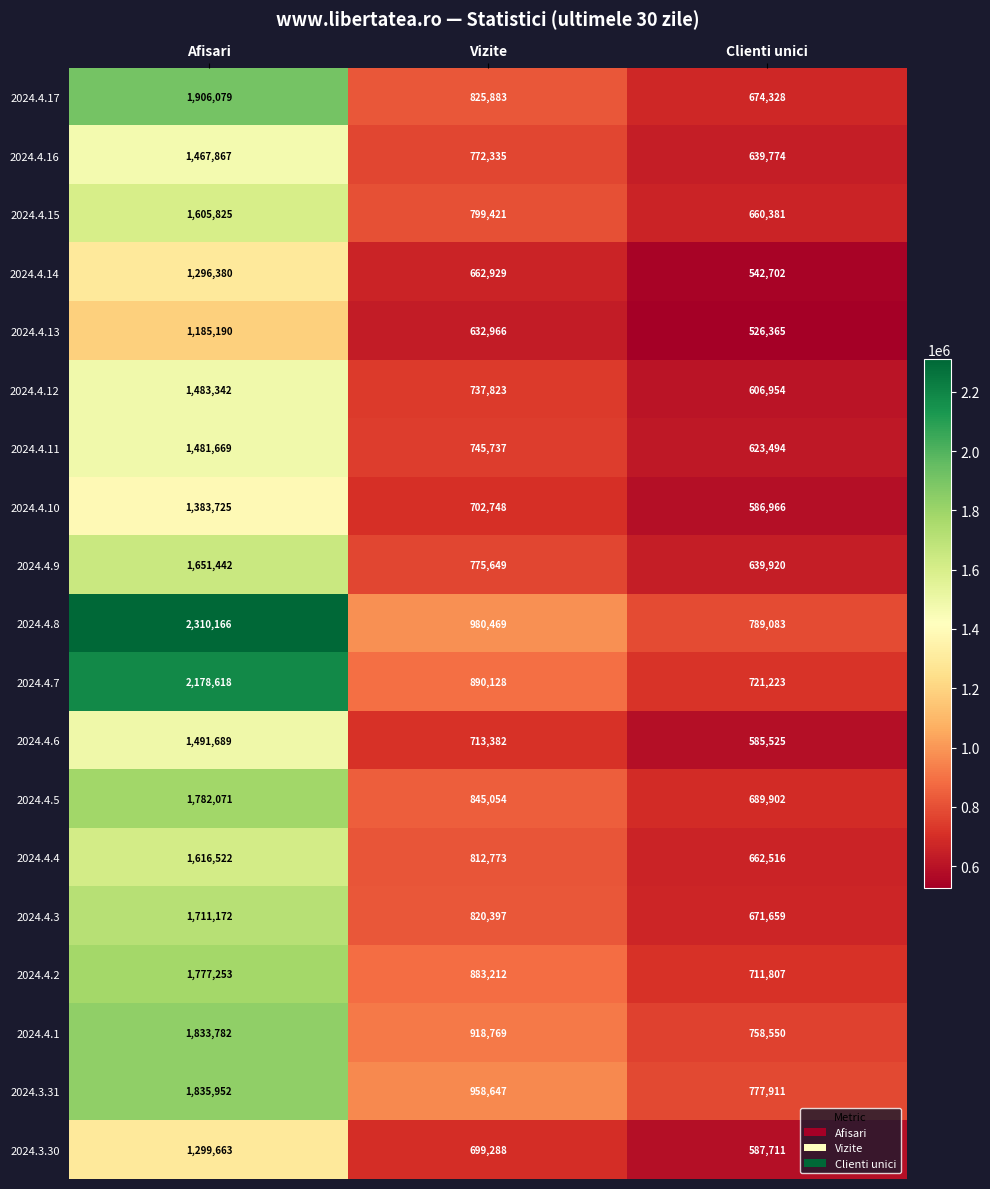

At which label is 2024.4.9 closest to 1145681?

Vizite